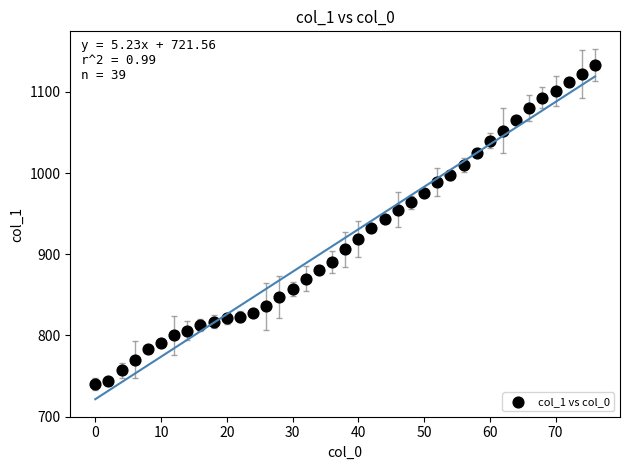

What is the range of X values (max minus min)?

76